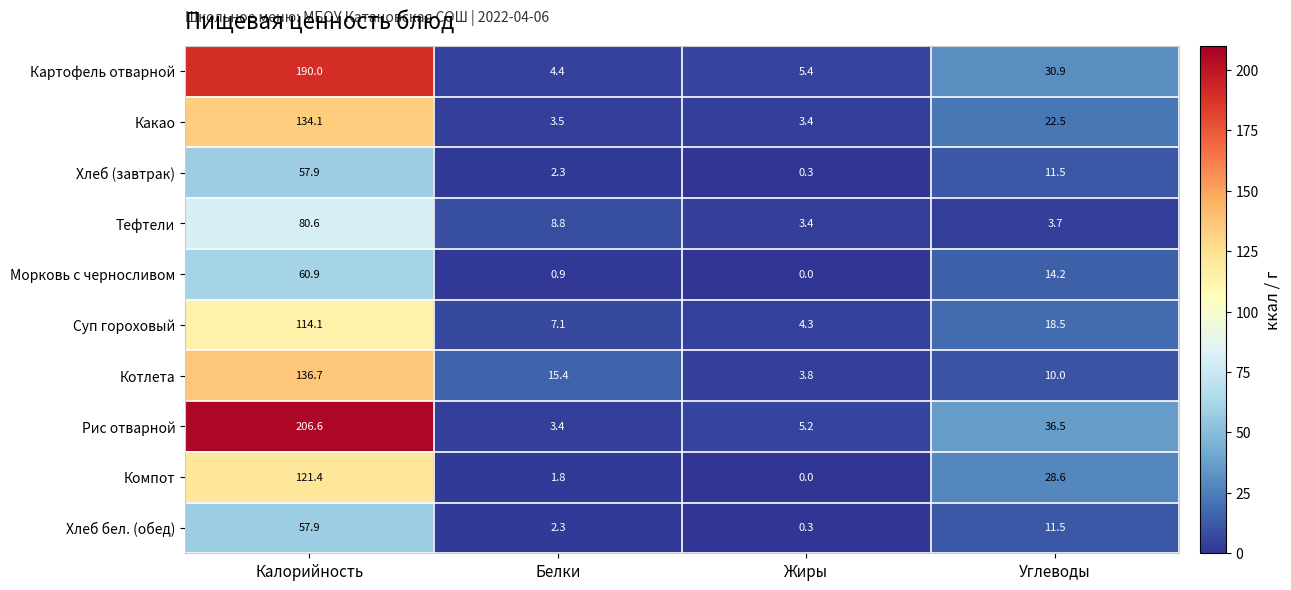

Which series has the largest total across all categories?

Рис отварной